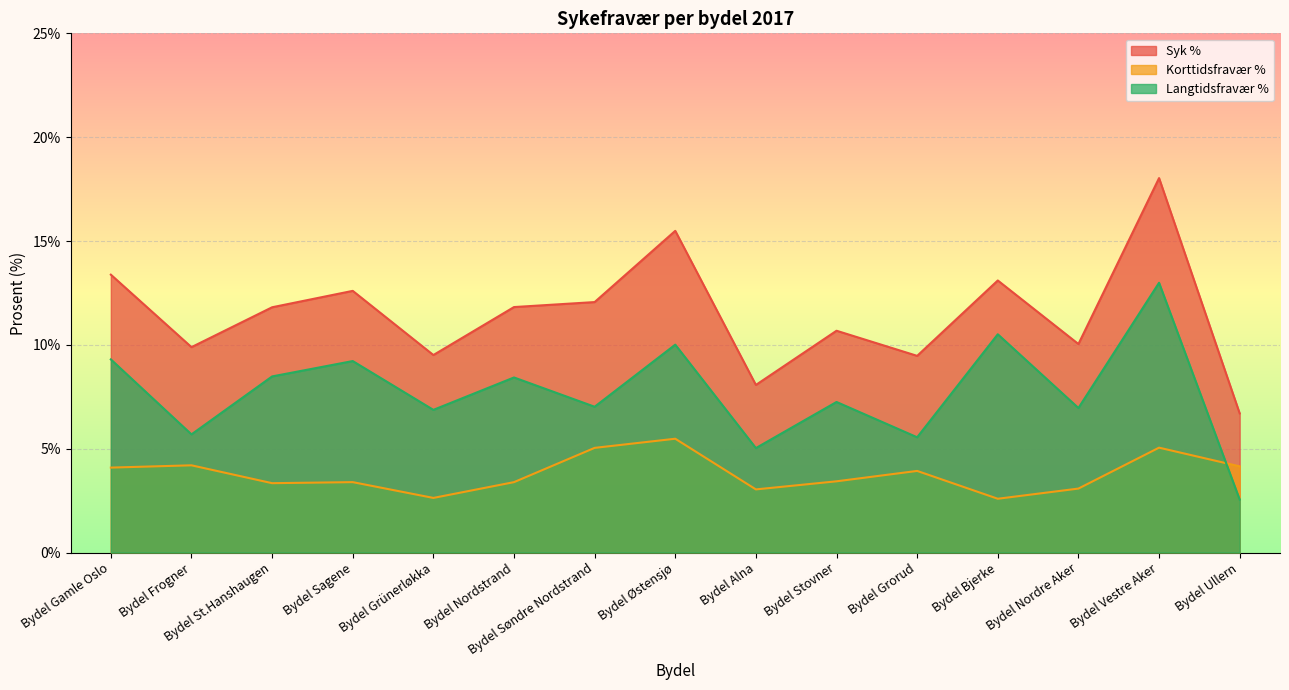

How many values in the Syk % series are below 11?

7